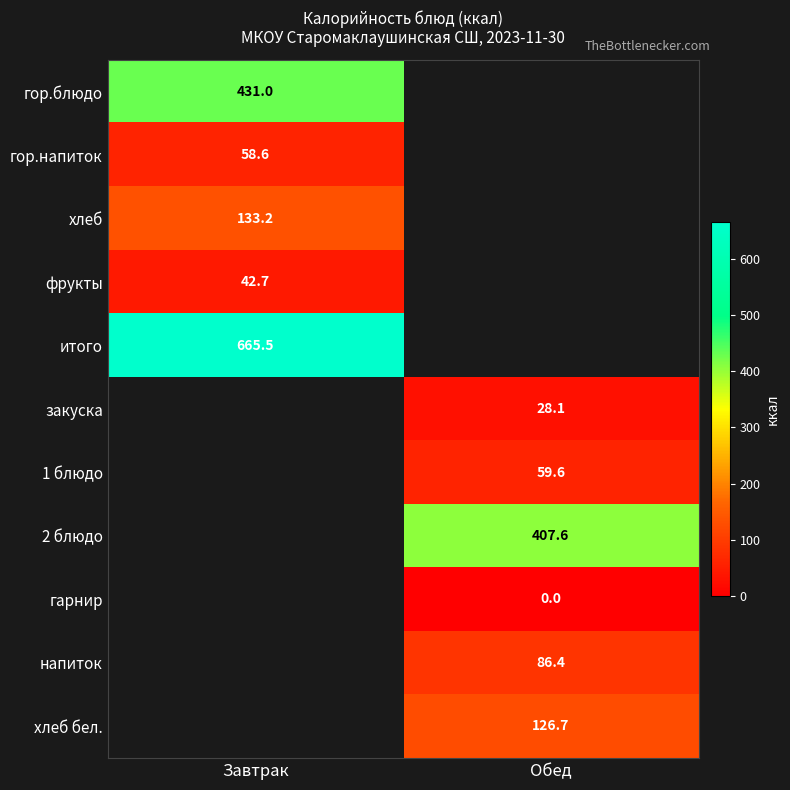

Is it true that гор.блюдо equals 775.2 at Завтрак?

False